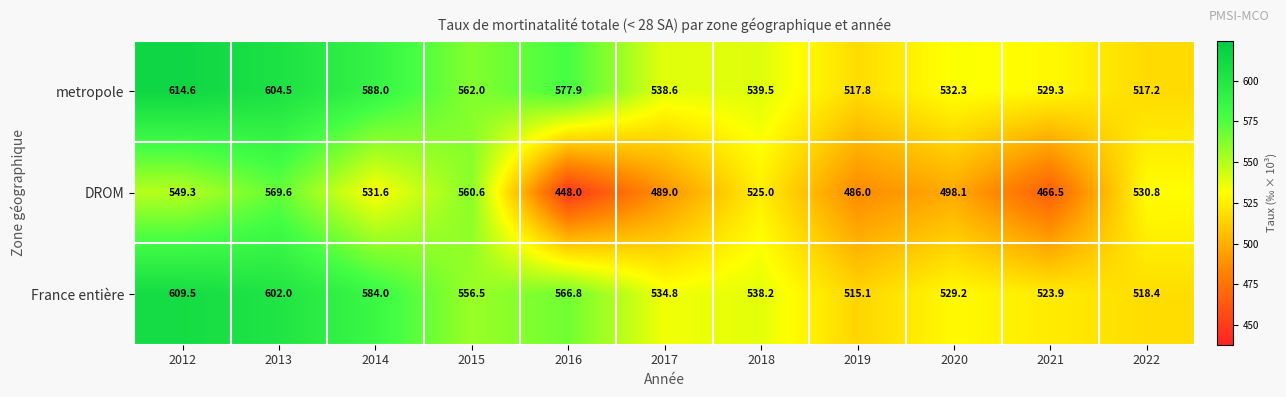

What is the maximum value shown in the chart?

614.6